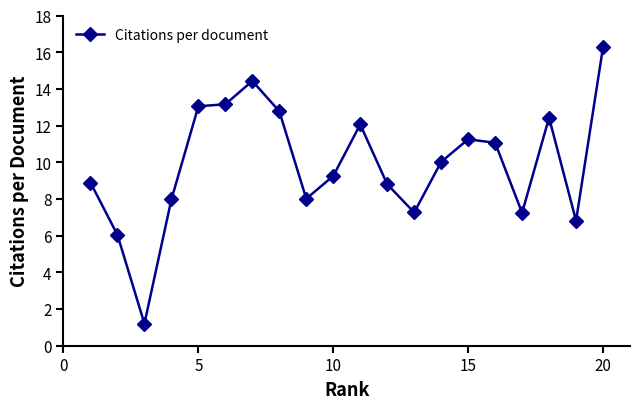

What is the sum of all values?

198.0